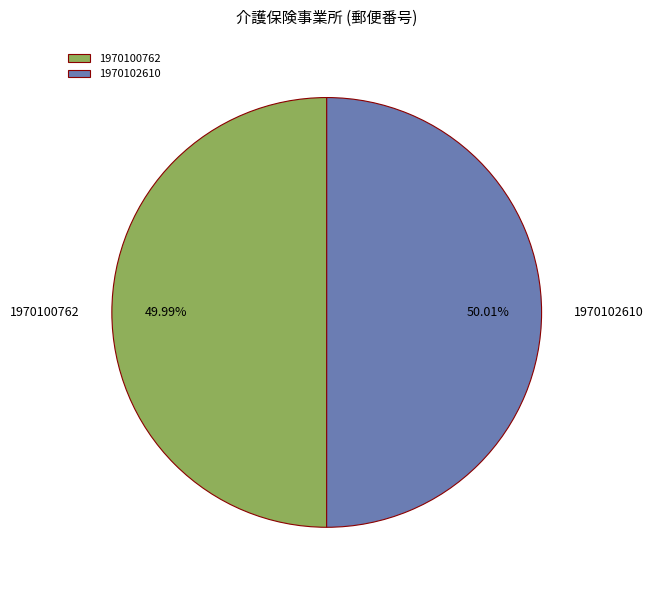

Is there a majority slice in this chart?

Yes